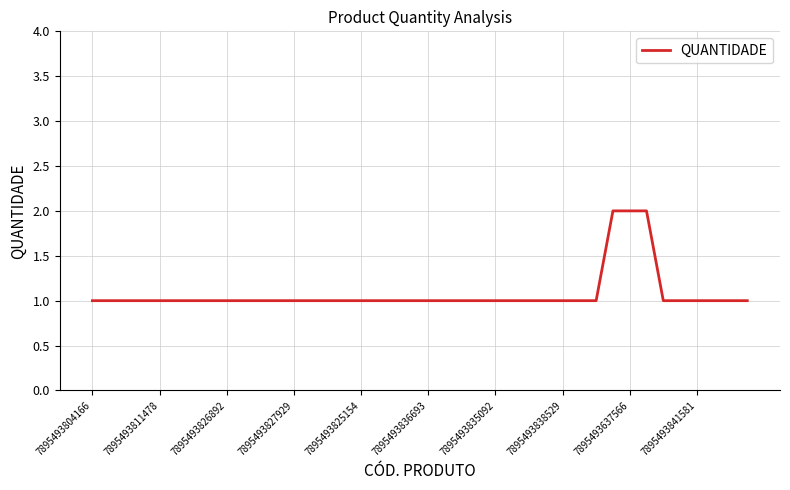

Which label corresponds to the smallest value in the chart?

7895493804166